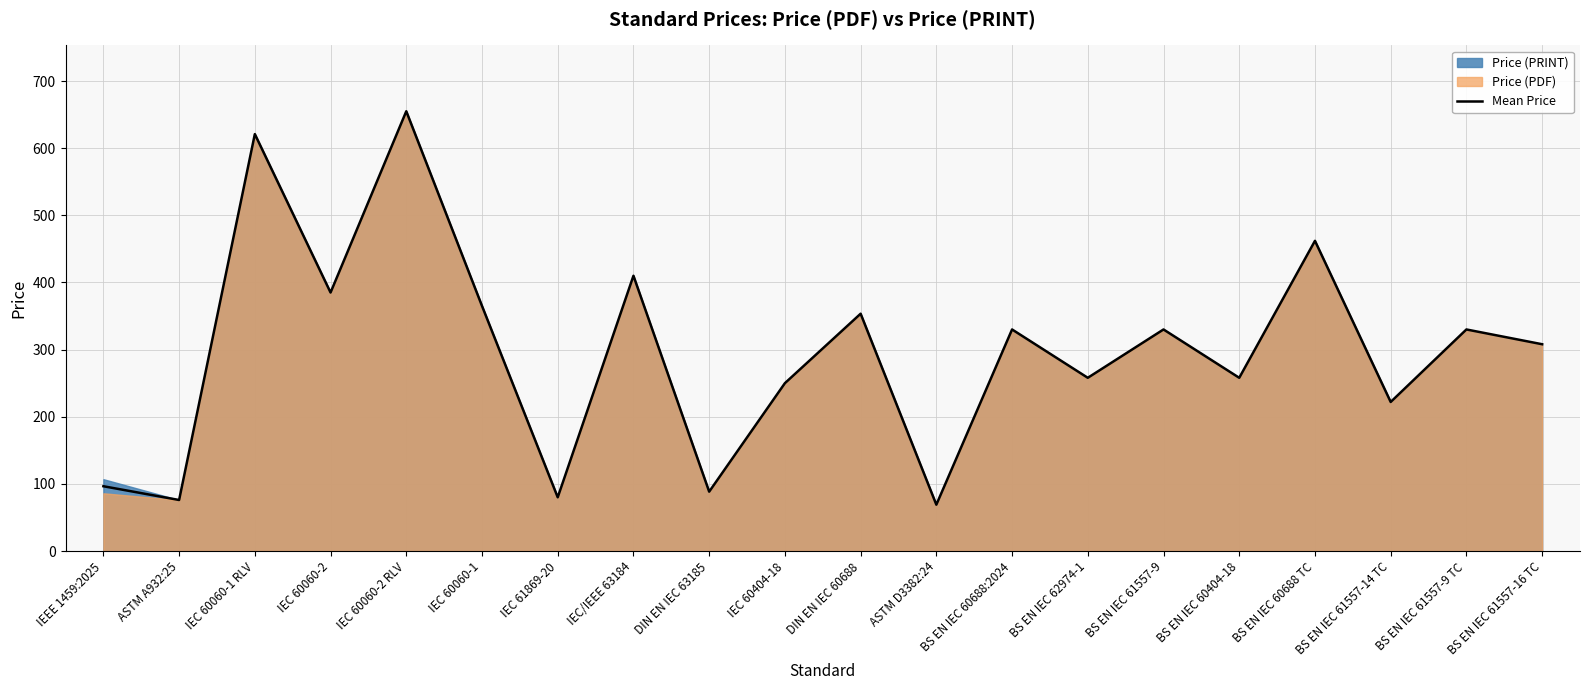

How many interior local valleys (lower than both neighbors) does the data have?

8